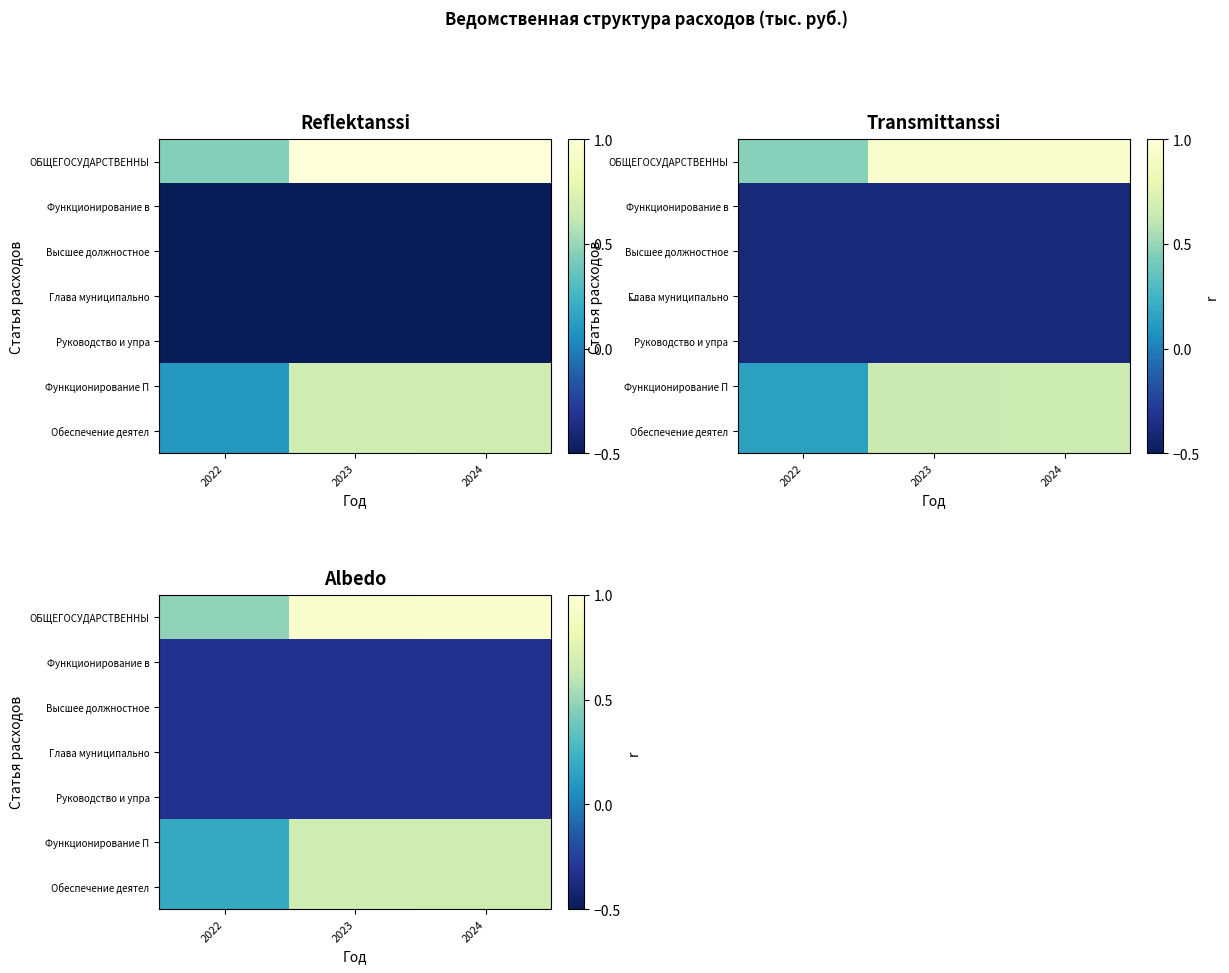

Which category has the highest value in the ОБЩЕГОСУДАРСТВЕННЫ series?

2024